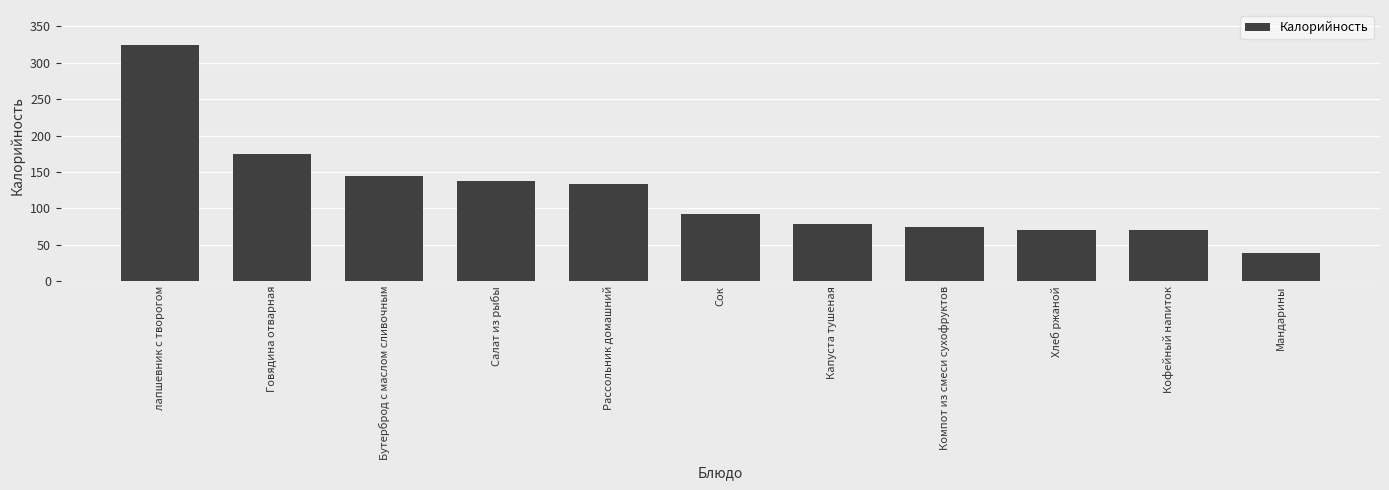

Between Салат из рыбы and лапшевник с творогом, which is larger?

лапшевник с творогом